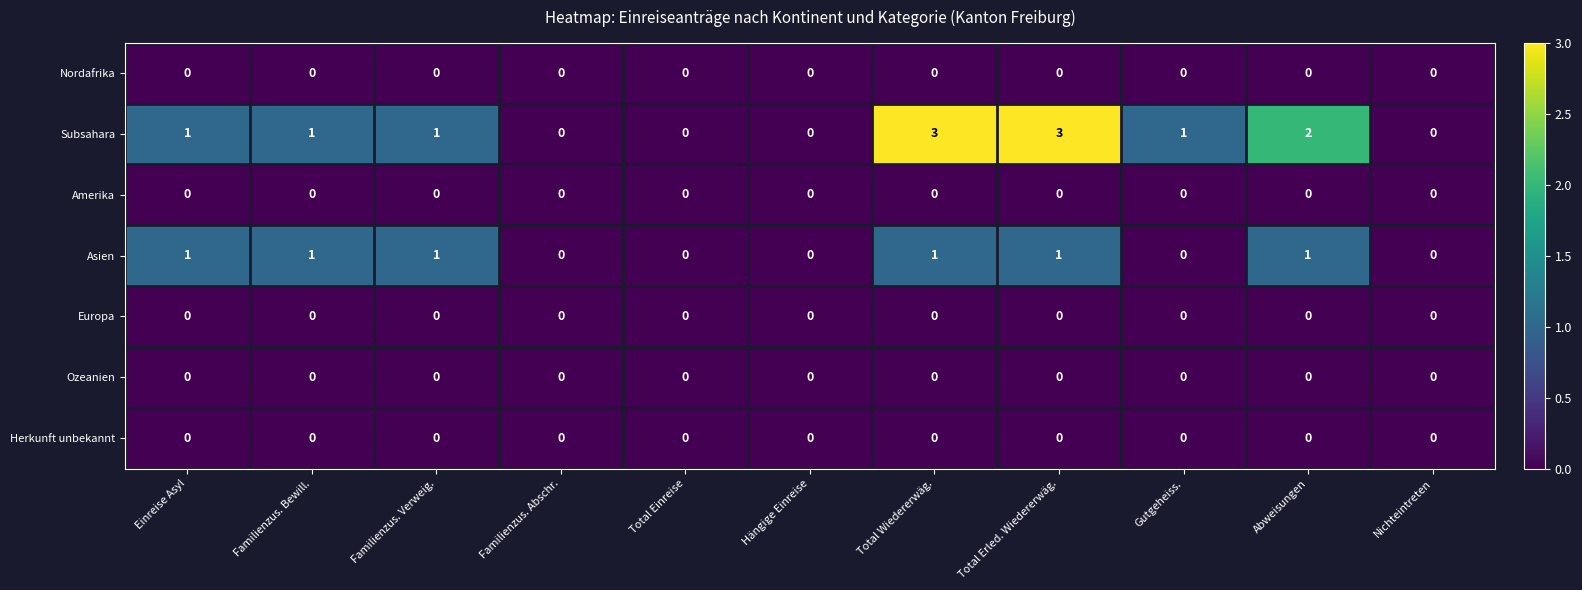

The value of Subsahara at Familienzus. Verweig. is 1. True or false?

True